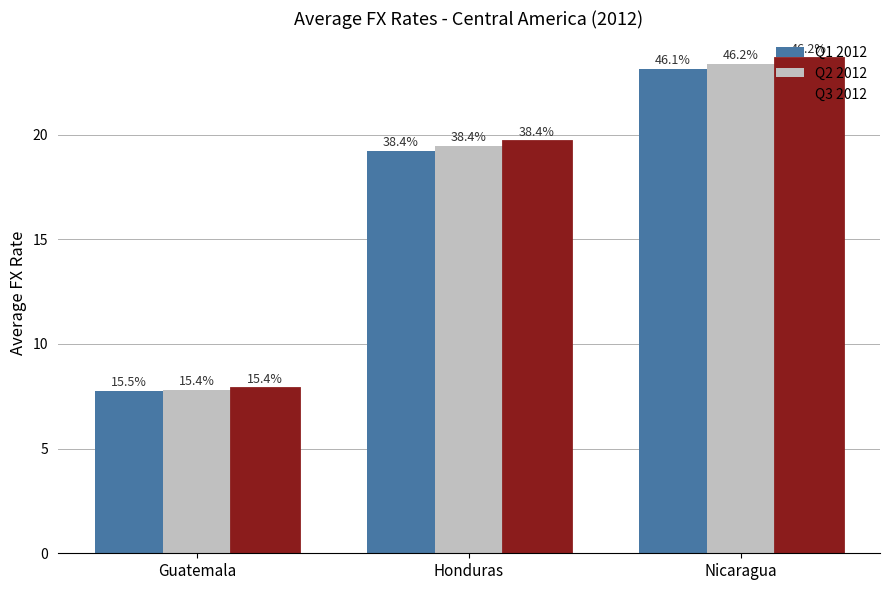

Where does the Q1 2012 series first go above 19?

Honduras